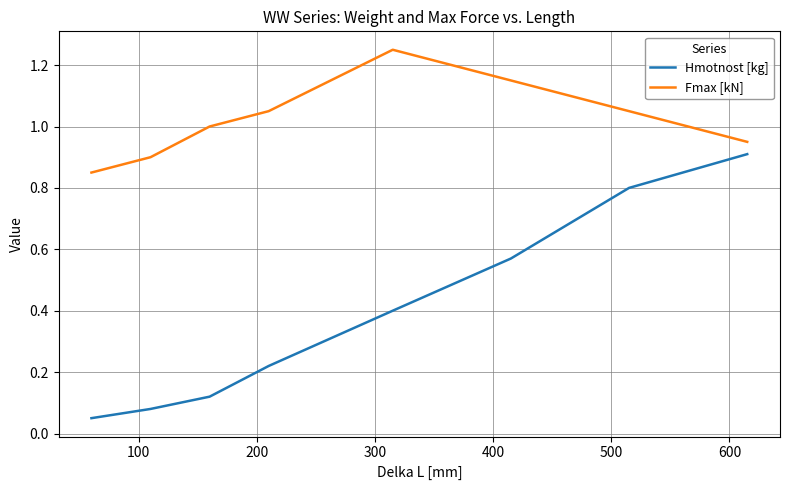

Which series has the largest range (max minus min)?

Hmotnost [kg]